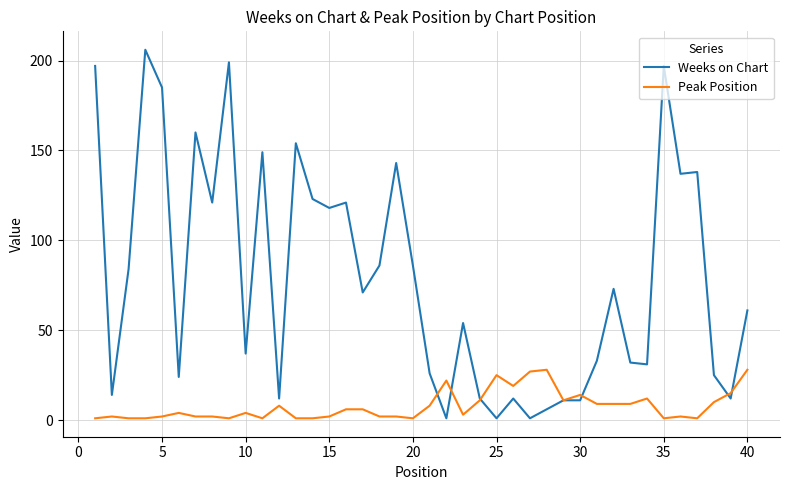

What are all the series names shown in the legend?

Weeks on Chart, Peak Position